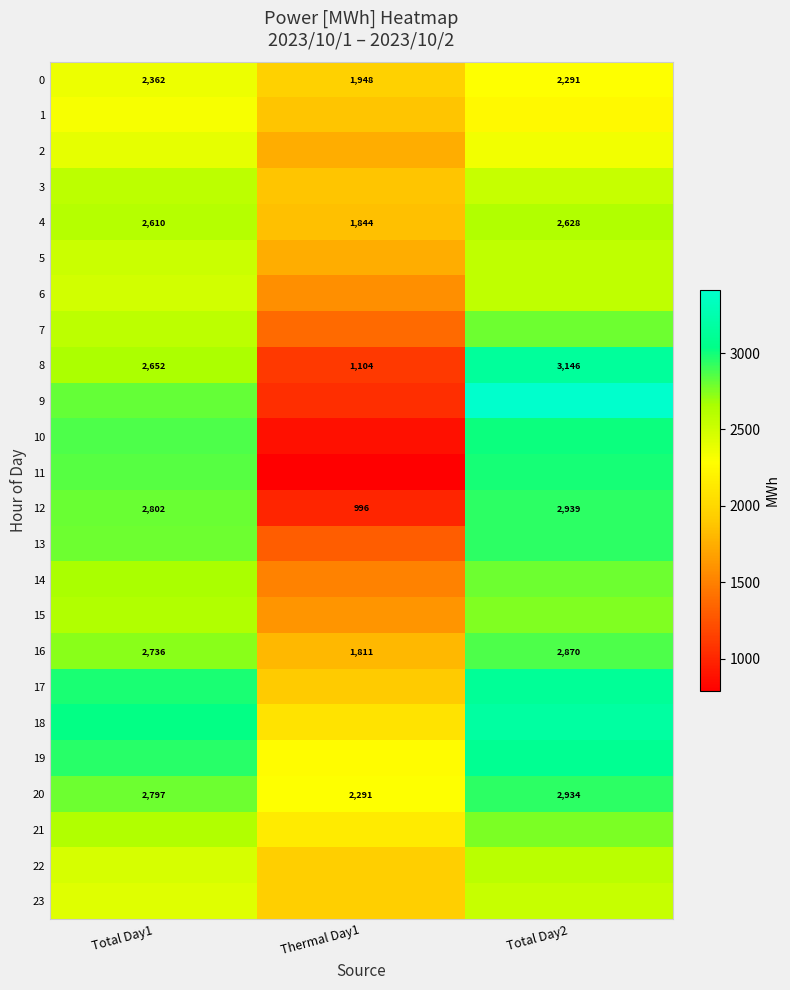

How many data points in 8 are less than 2652?

1